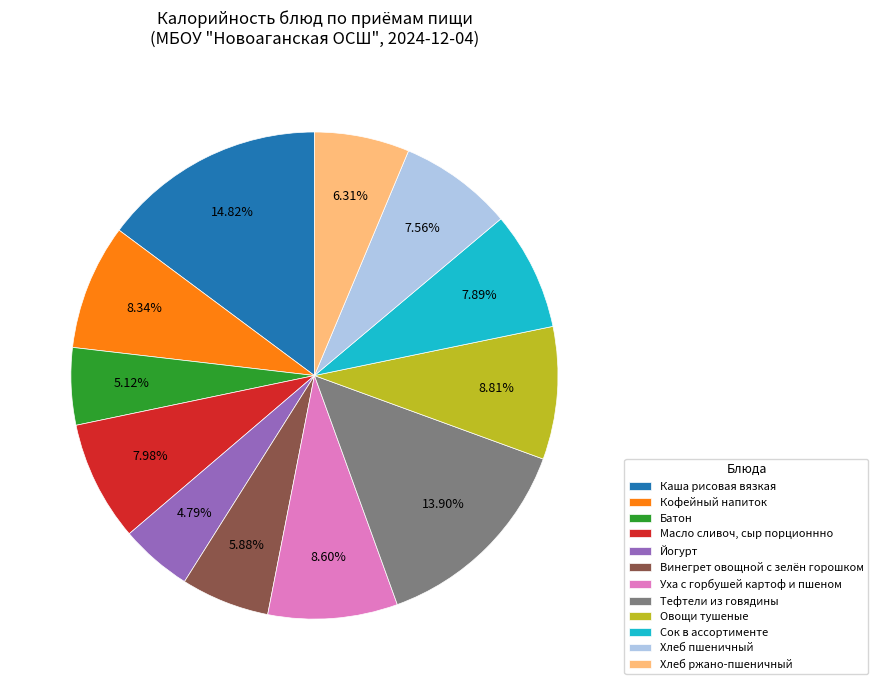

Which slice is the largest?

Каша рисовая вязкая